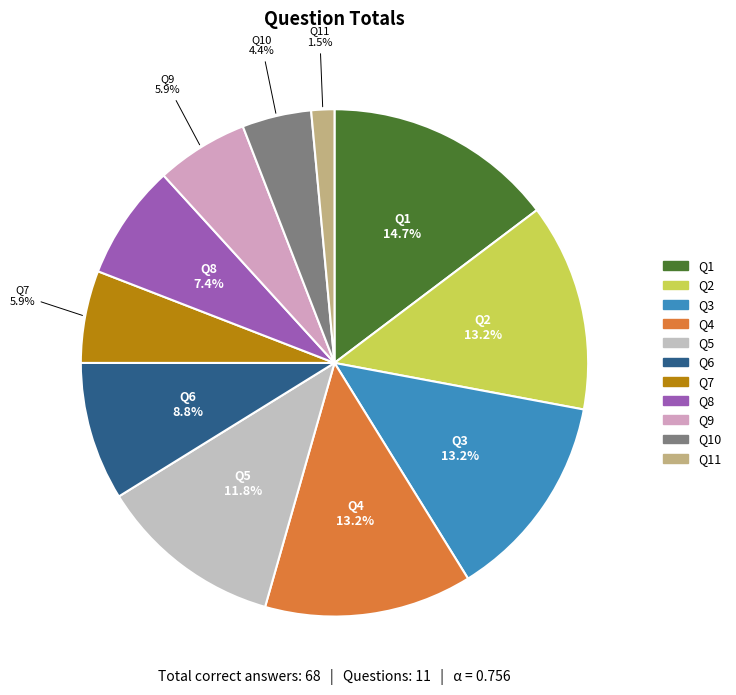

Count the number of slices in the pie.

11